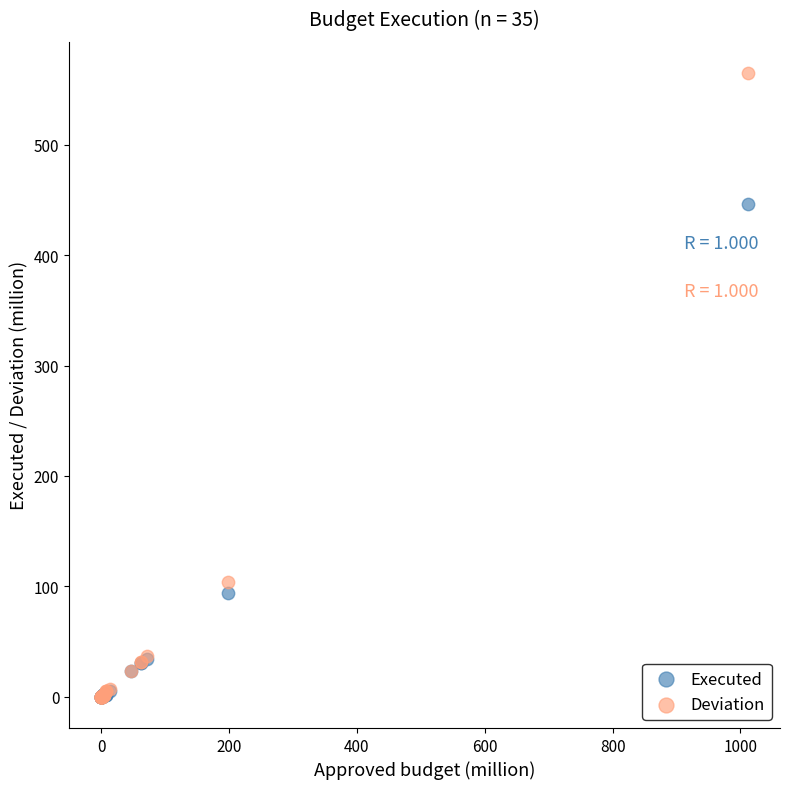

In the Deviation series, what Y value is closest to 282?

103.8